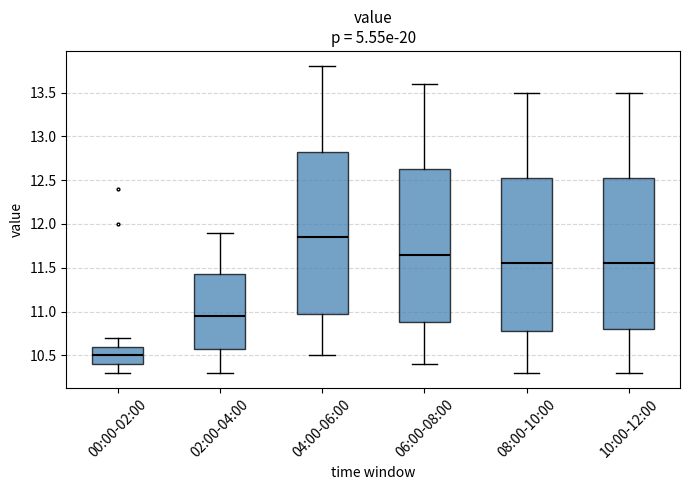

Reading left to right, transcribe this box plot: for each box, give where its median line is, the range the box spans, and where its two whiskers end, as read against the y-axis. The values are not printed on the chart, so give them approximately, as read against the axis.

00:00-02:00: median 10.50, box 10.40 to 10.60, whiskers 10.30 to 10.70
02:00-04:00: median 10.95, box 10.60 to 11.45, whiskers 10.30 to 11.90
04:00-06:00: median 11.85, box 11.00 to 12.85, whiskers 10.50 to 13.80
06:00-08:00: median 11.65, box 10.90 to 12.65, whiskers 10.40 to 13.60
08:00-10:00: median 11.55, box 10.80 to 12.55, whiskers 10.30 to 13.50
10:00-12:00: median 11.55, box 10.80 to 12.55, whiskers 10.30 to 13.50